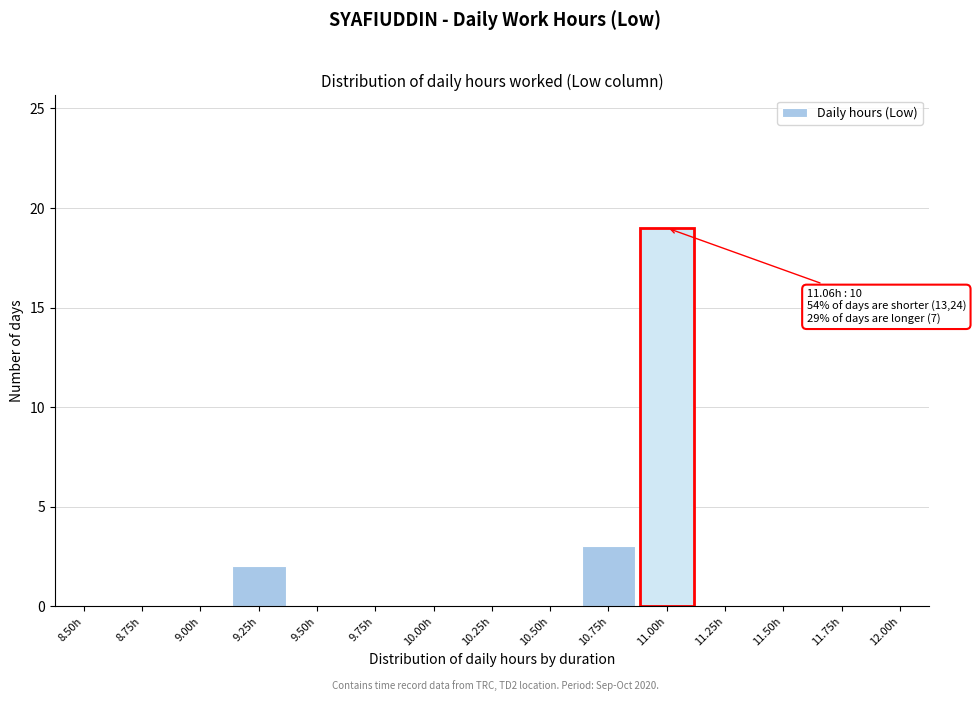

Reading left to right, extract all data points from this chart.

8.50h=0	8.75h=0	9.00h=0	9.25h=2	9.50h=0	9.75h=0	10.00h=0	10.25h=0	10.50h=0	10.75h=3	11.00h=19	11.25h=0	11.50h=0	11.75h=0	12.00h=0